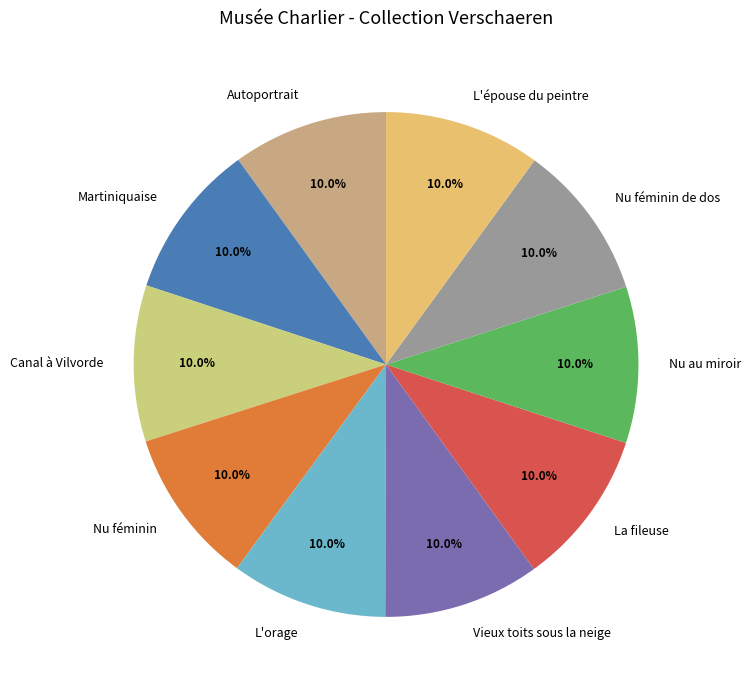

To the nearest percent, what portion does Nu au miroir represent?

10%